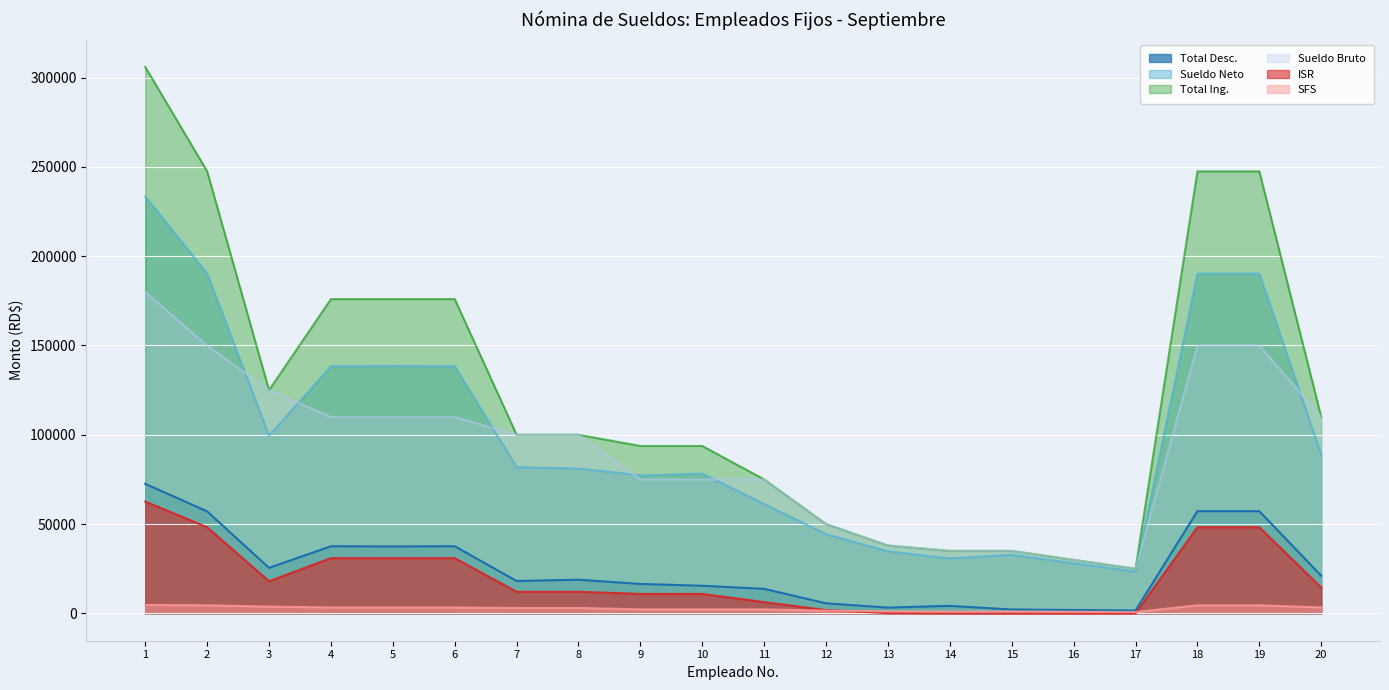

What is the maximum value shown in the chart?

306000.0